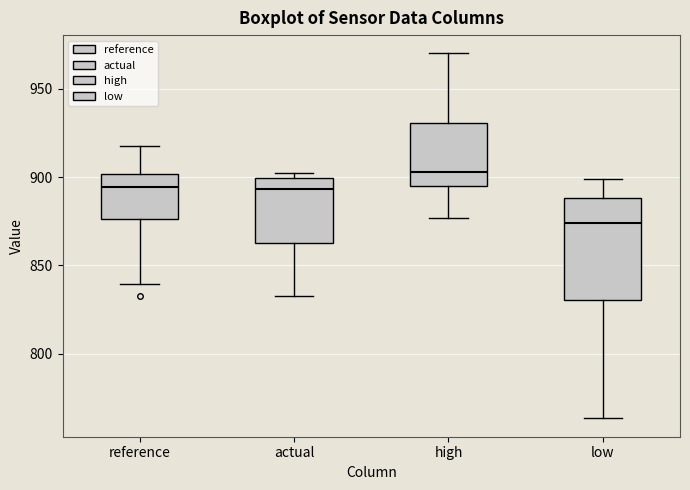

Which box has the lowest median line?

low